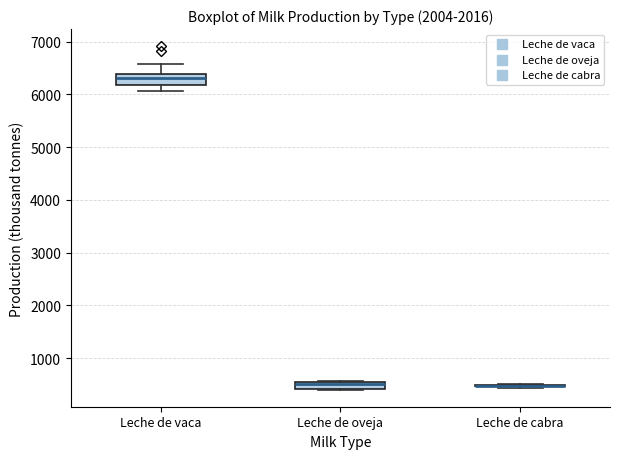

Where is the lower edge of the box for Leche de oveja on the y-axis? The values are not printed on the chart, so give them approximately, as read against the axis.

400